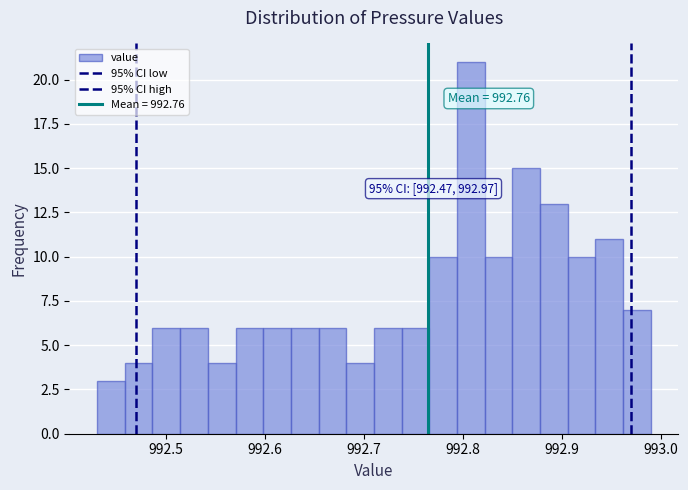

Around what value on the x-axis is the tallest bar? Give the approximate position of its centre, as read against the axis.

992.81